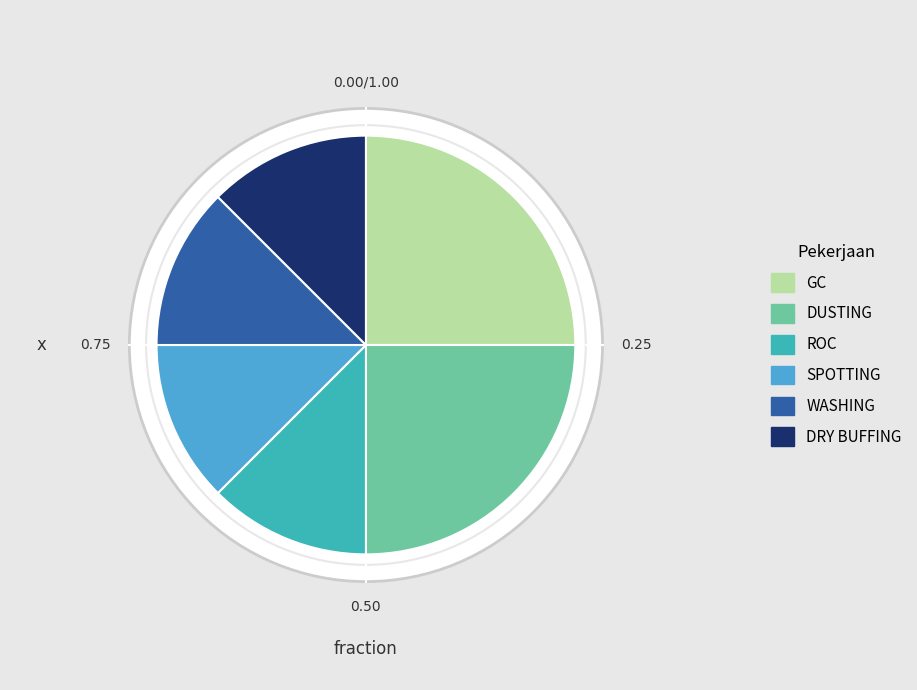

To the nearest percent, what is the average slice percentage?

17%